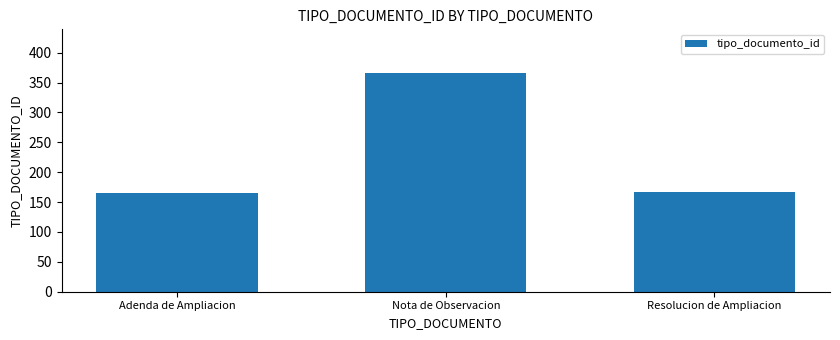

Which label corresponds to the largest value in the chart?

Nota de Observacion